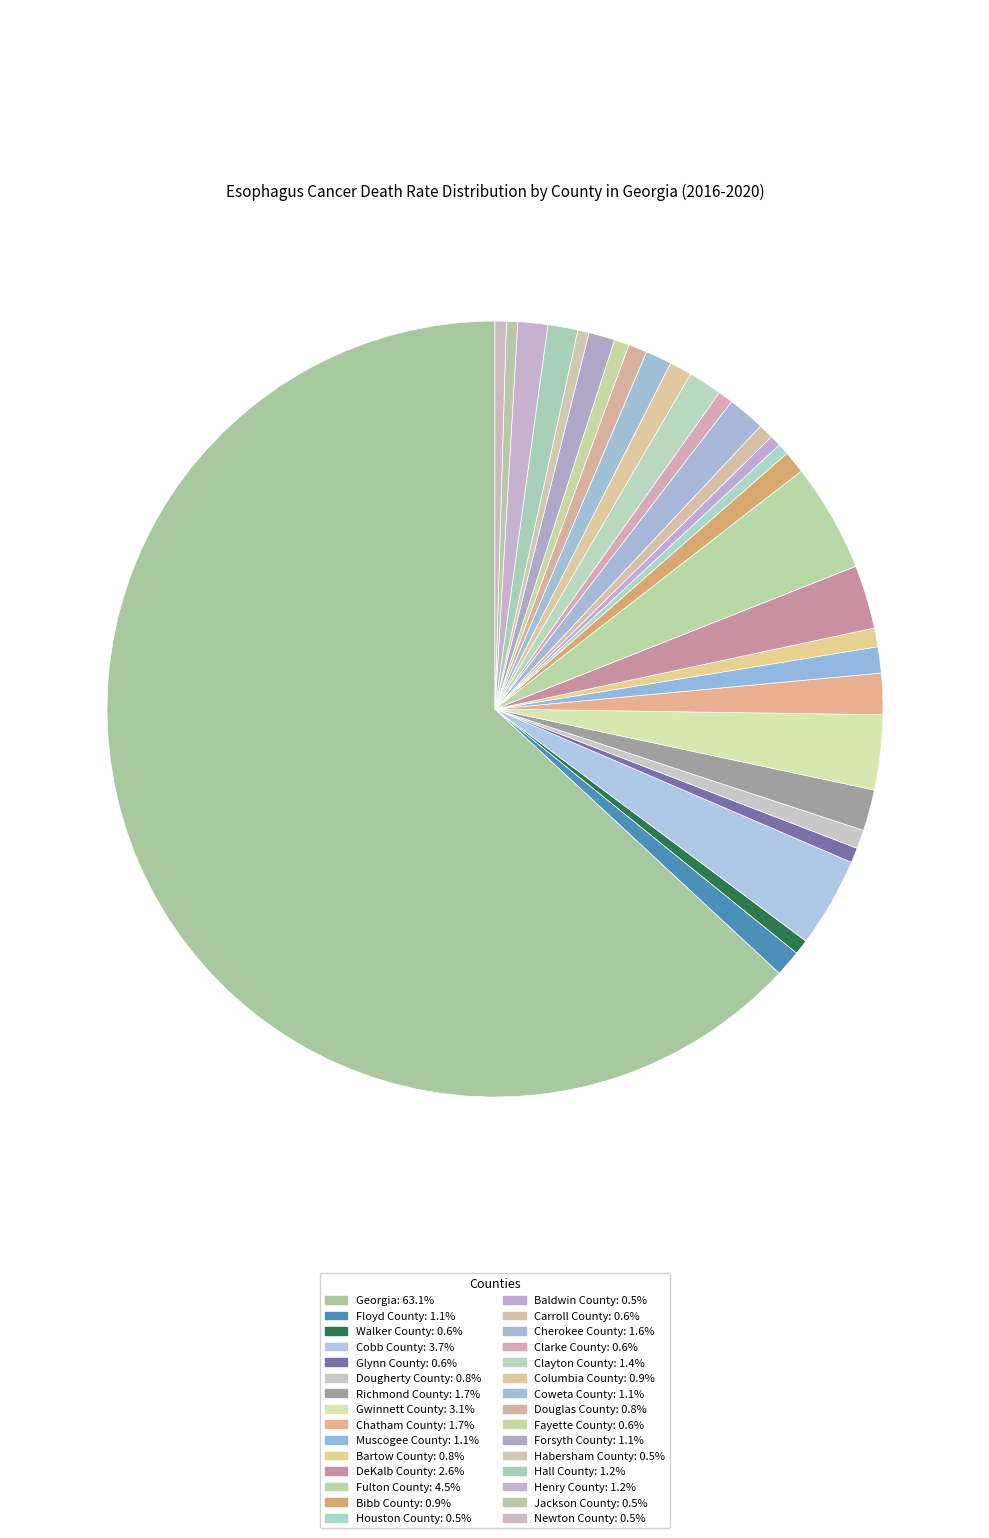

How many segments does this pie chart have?

30